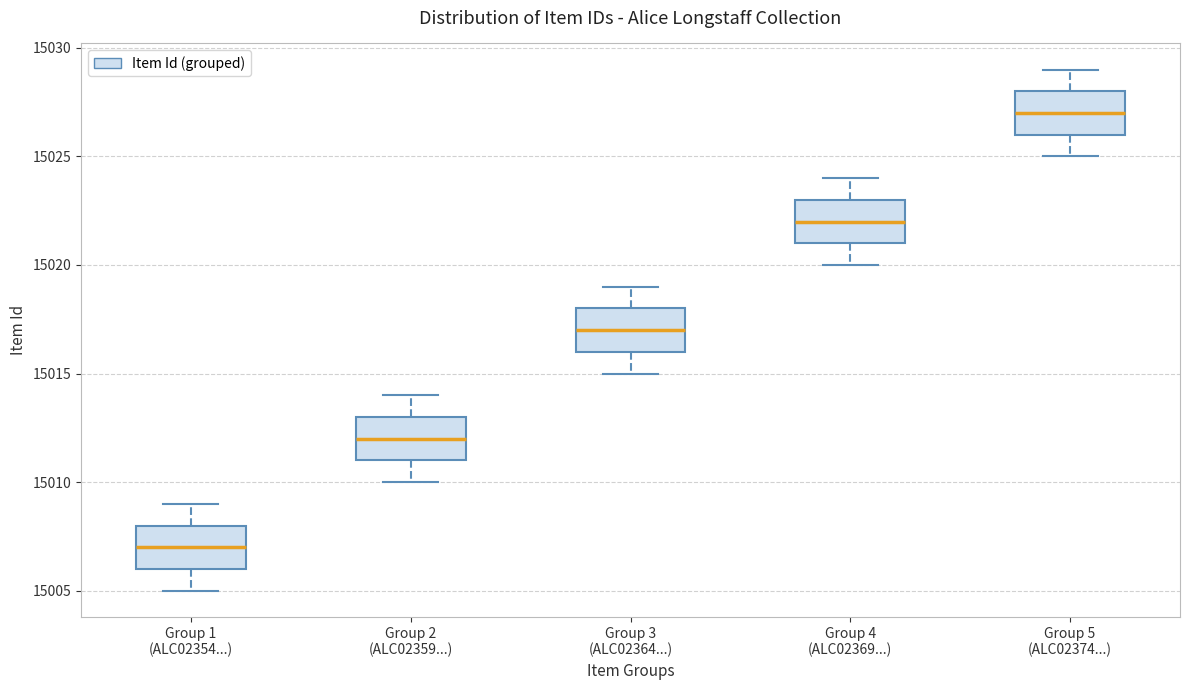

Reading left to right, transcribe this box plot: for each box, give where its median line is, the range the box spans, and where its two whiskers end, as read against the y-axis. The values are not printed on the chart, so give them approximately, as read against the axis.

Group 1 (ALC02354...): median 15007, box 15006 to 15008, whiskers 15005 to 15009
Group 2 (ALC02359...): median 15012, box 15011 to 15013, whiskers 15010 to 15014
Group 3 (ALC02364...): median 15017, box 15016 to 15018, whiskers 15015 to 15019
Group 4 (ALC02369...): median 15022, box 15021 to 15023, whiskers 15020 to 15024
Group 5 (ALC02374...): median 15027, box 15026 to 15028, whiskers 15025 to 15029